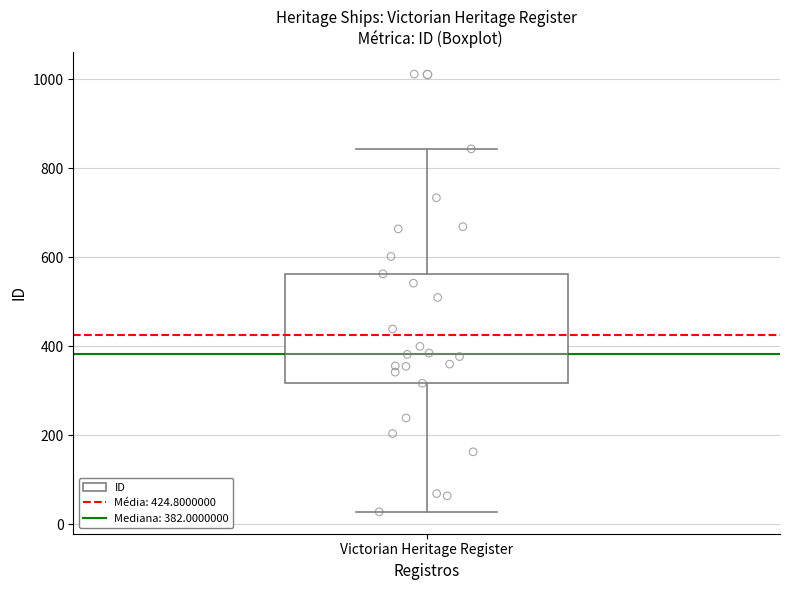

Read this box plot against the y-axis: the position of the median line, the range covered by the box, and the ends of both whiskers. The values are not printed on the chart, so give them approximately, as read against the axis.

median 380, box 320 to 560, whiskers 20 to 840